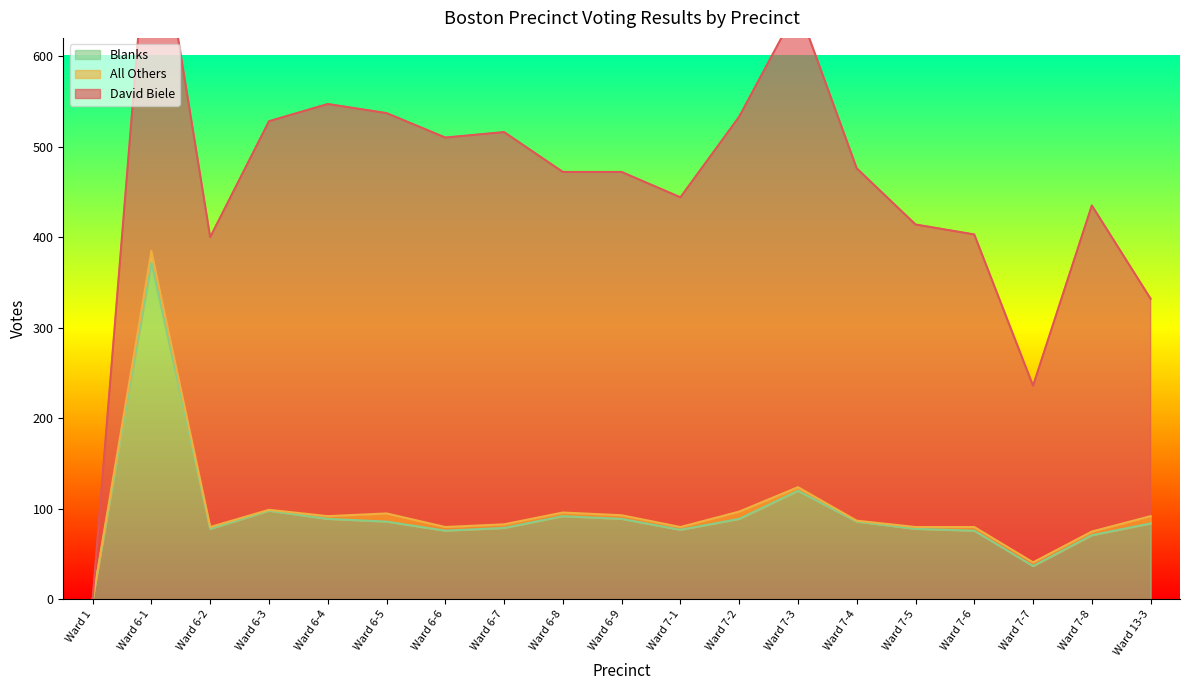

Reading right to left, list all the values displayed in this chart.

David Biele: Ward 13-3=240	Ward 7-8=360	Ward 7-7=195	Ward 7-6=323	Ward 7-5=334	Ward 7-4=389	Ward 7-3=530	Ward 7-2=436	Ward 7-1=364	Ward 6-9=379	Ward 6-8=376	Ward 6-7=433	Ward 6-6=430	Ward 6-5=442	Ward 6-4=455	Ward 6-3=429	Ward 6-2=320	Ward 6-1=417	Ward 1=1
All Others: Ward 13-3=8	Ward 7-8=4	Ward 7-7=4	Ward 7-6=4	Ward 7-5=2	Ward 7-4=1	Ward 7-3=4	Ward 7-2=8	Ward 7-1=3	Ward 6-9=4	Ward 6-8=4	Ward 6-7=4	Ward 6-6=4	Ward 6-5=9	Ward 6-4=3	Ward 6-3=1	Ward 6-2=2	Ward 6-1=13	Ward 1=0
Blanks: Ward 13-3=84	Ward 7-8=71	Ward 7-7=37	Ward 7-6=76	Ward 7-5=78	Ward 7-4=86	Ward 7-3=120	Ward 7-2=89	Ward 7-1=77	Ward 6-9=89	Ward 6-8=92	Ward 6-7=79	Ward 6-6=76	Ward 6-5=86	Ward 6-4=89	Ward 6-3=98	Ward 6-2=78	Ward 6-1=372	Ward 1=0